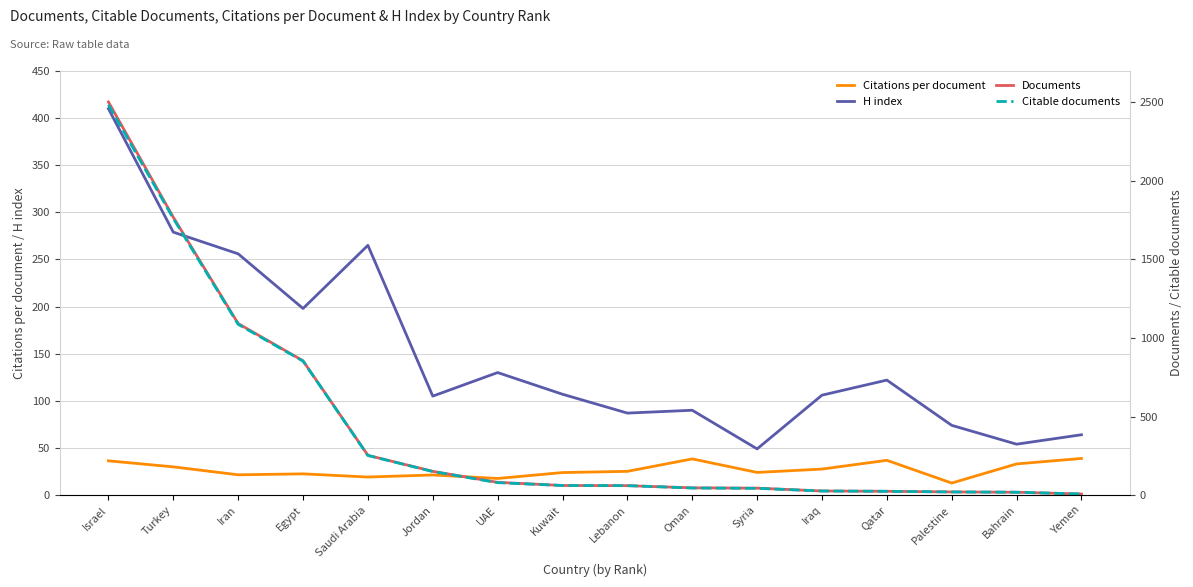

Between Palestine and Bahrain, which is larger?

Bahrain